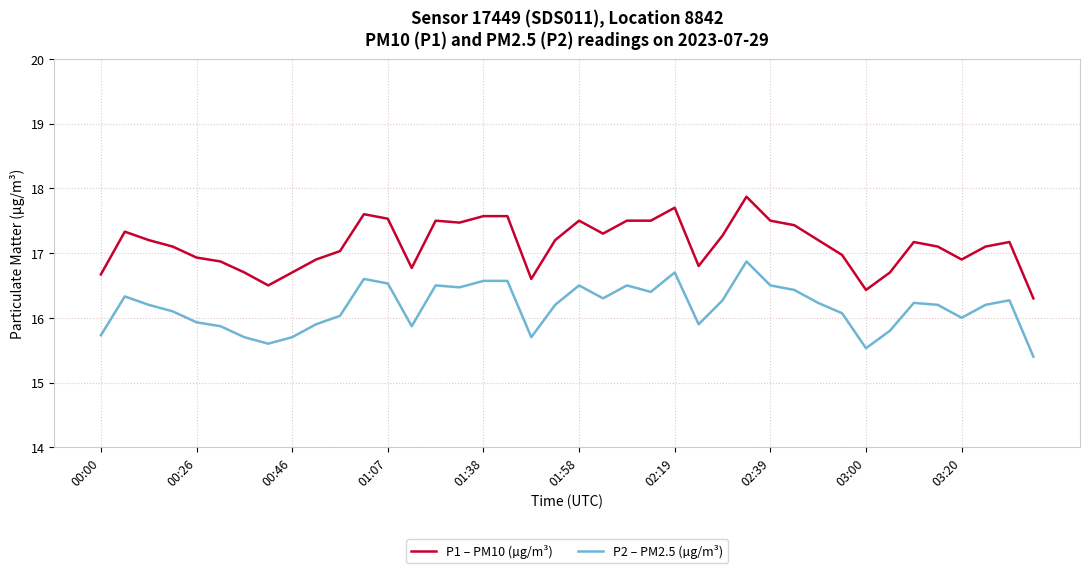

How many lines are shown in the chart?

2